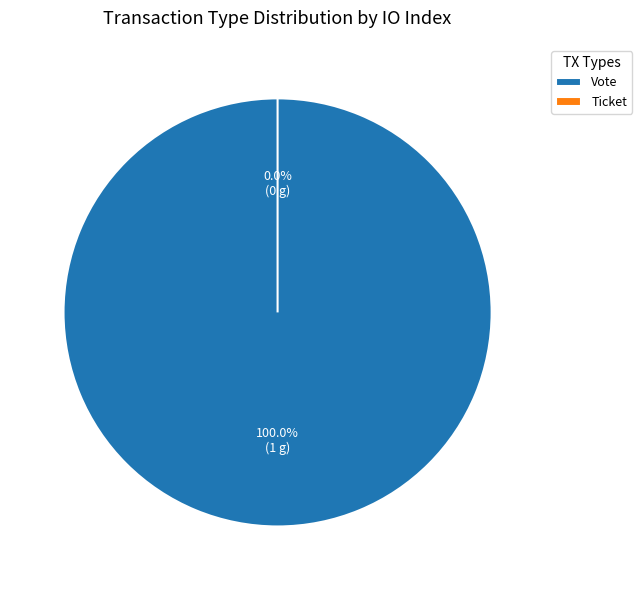

What is the largest slice in the pie chart?

Vote